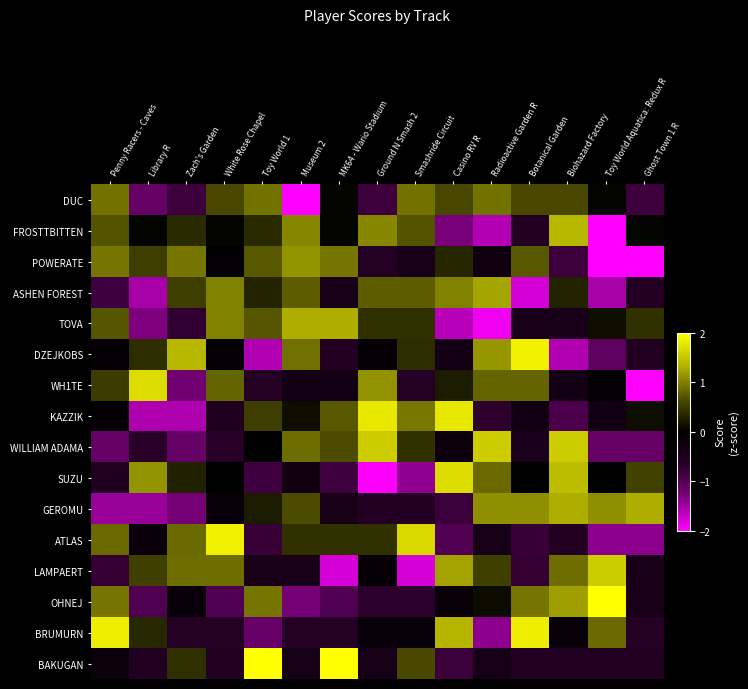

Which category has the lowest value across all series?

Museum 2